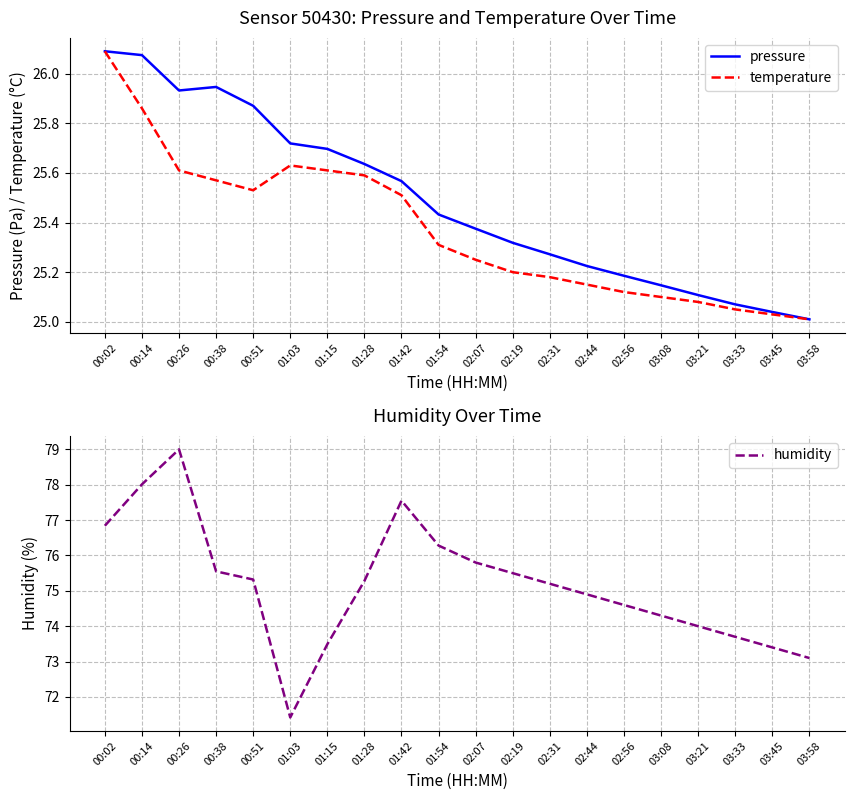

At which label does humidity first exceed 75?

00:02